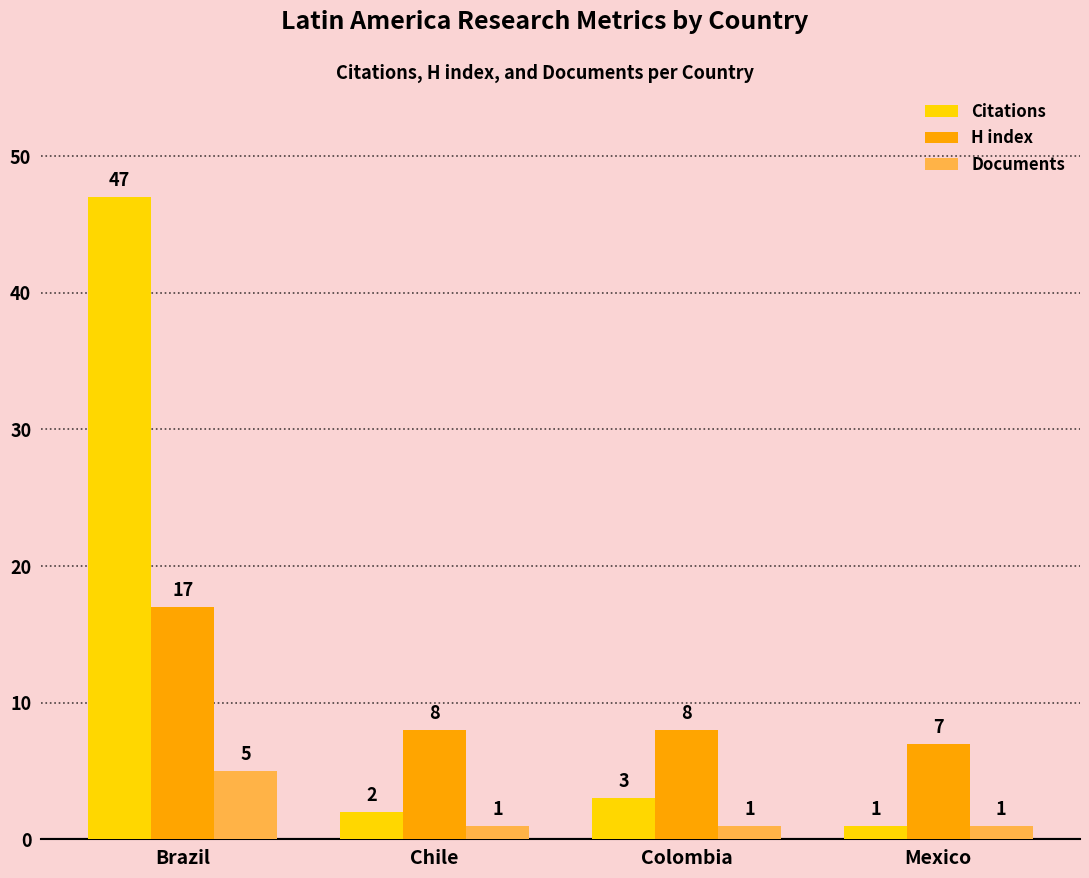

Is the value of H index at Colombia greater than the value of Citations at Mexico?

Yes